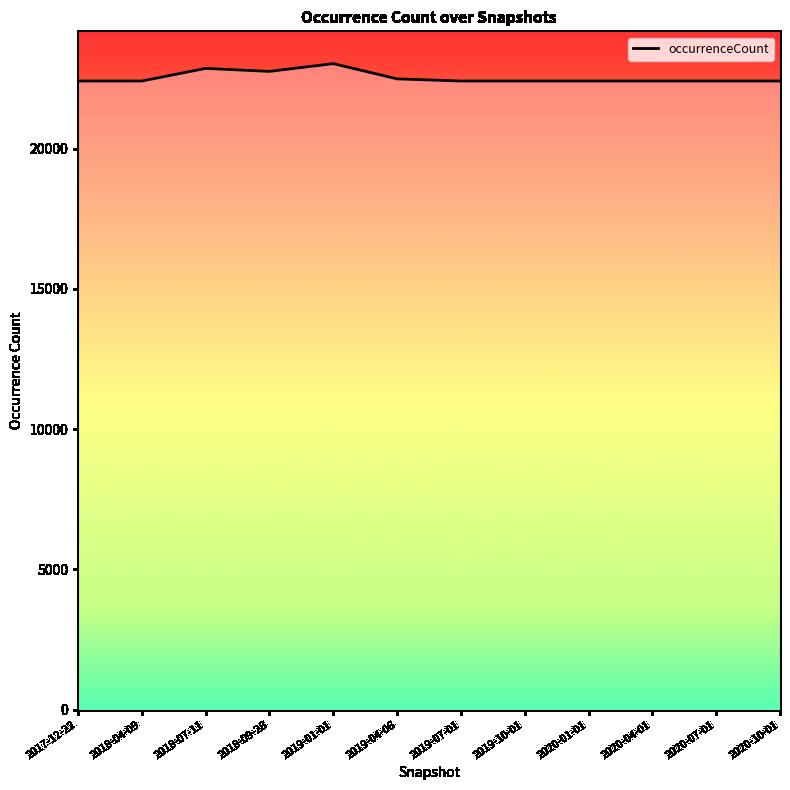

Reading left to right, what are all the values shown in this chart?

22409	22409	22860	22752	23029	22486	22409	22409	22409	22409	22409	22409